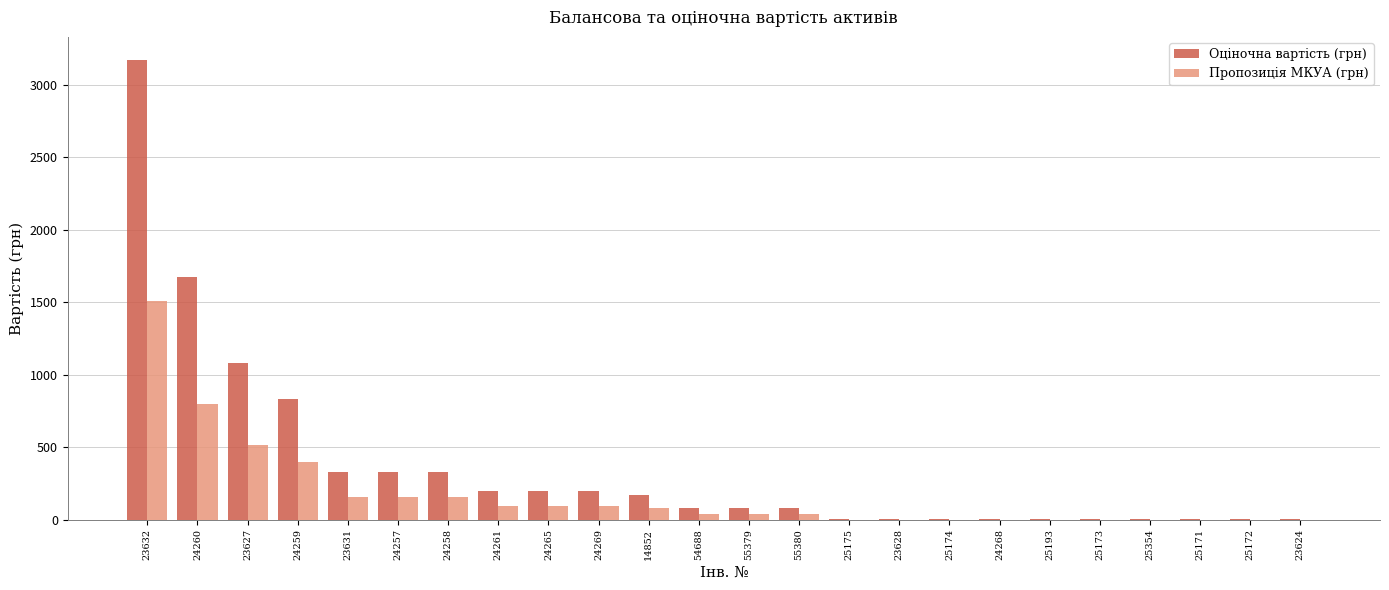

At which label does Пропозиція МКУА (грн) first exceed 38?

23632